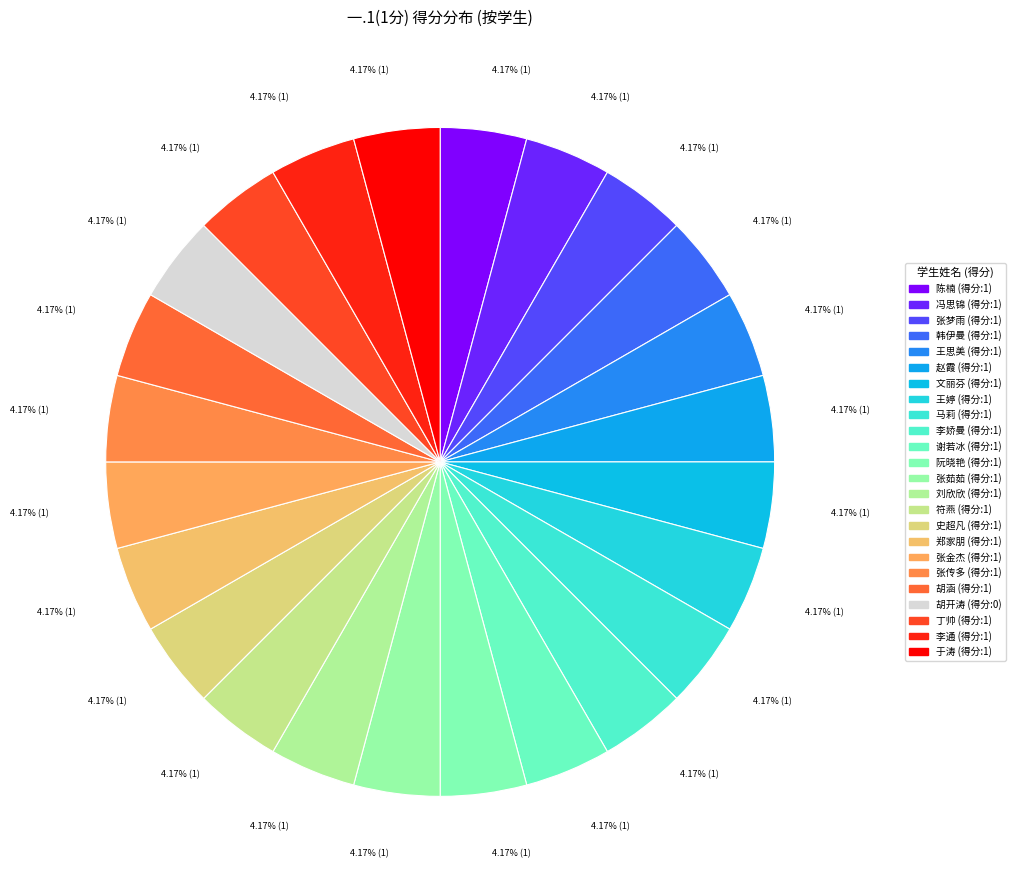

Which category has the biggest portion of the pie?

陈楠